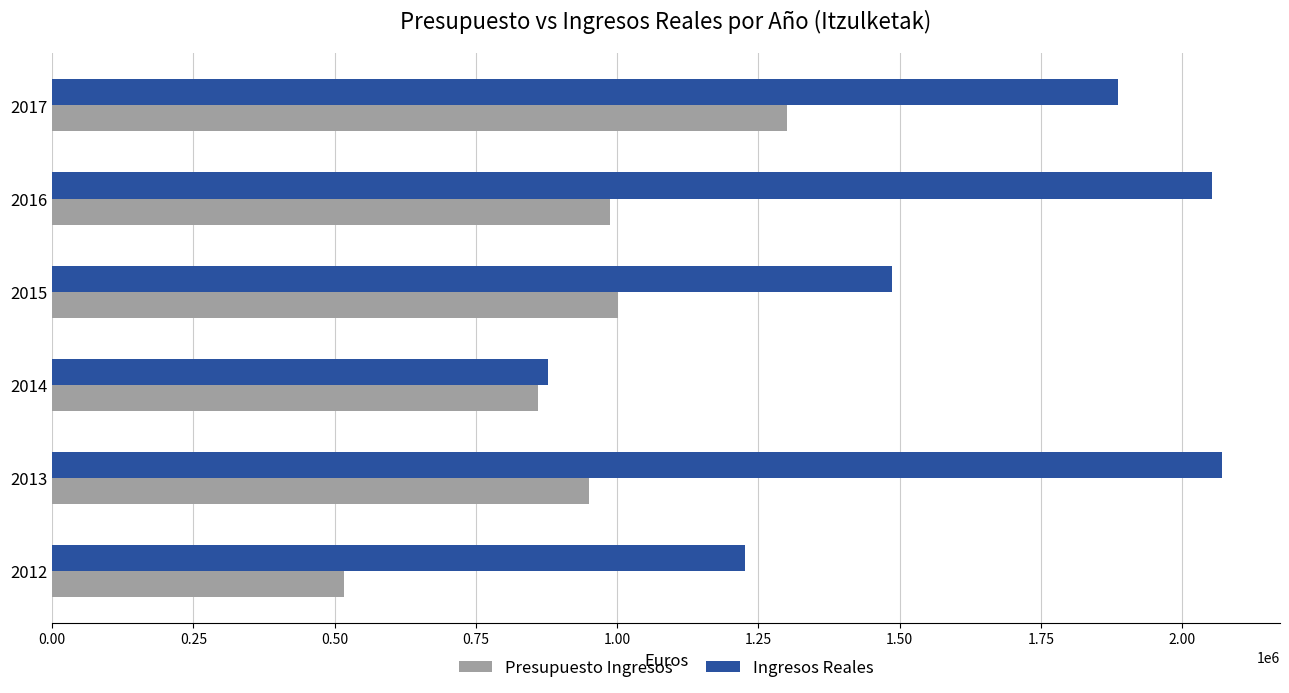

List the series in order of their peak value, highest first.

Ingresos Reales, Presupuesto Ingresos